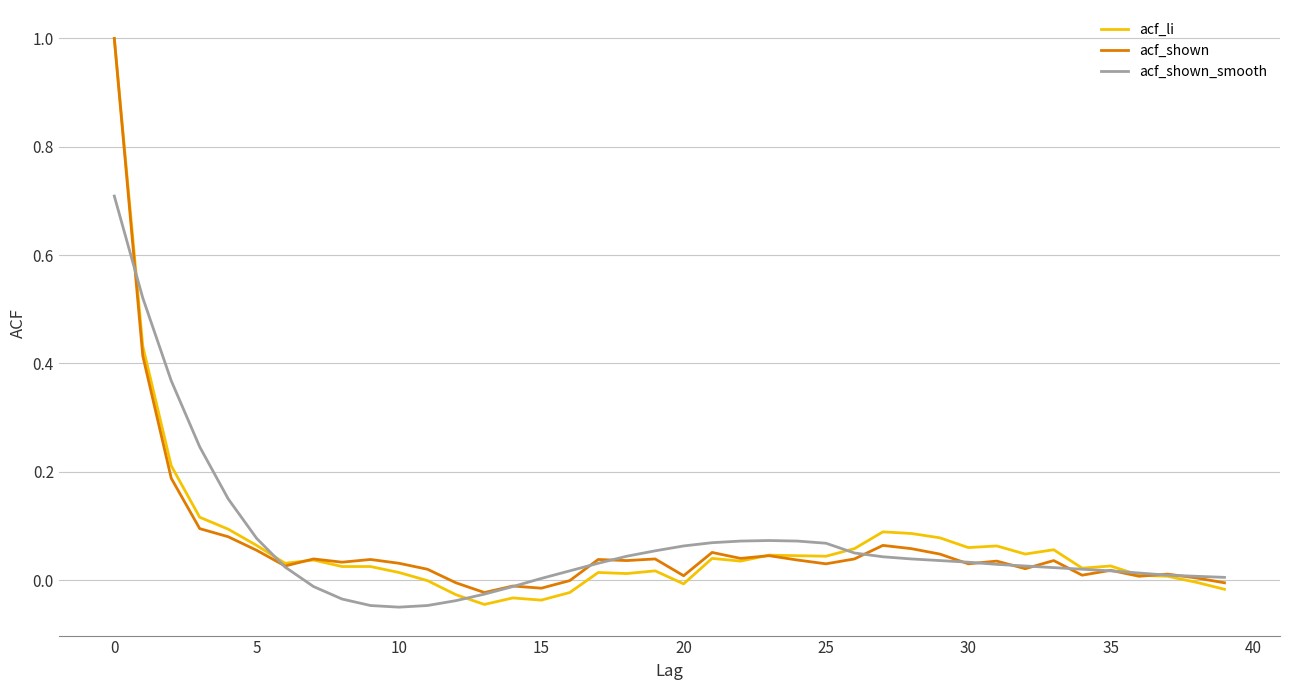

What is the greatest value displayed?

1.0